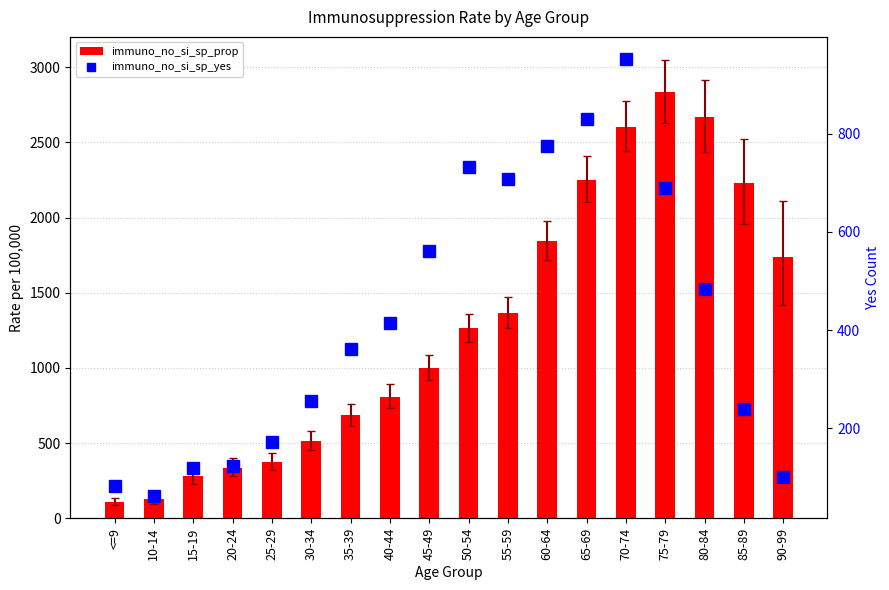

How many series are shown in this chart?

2